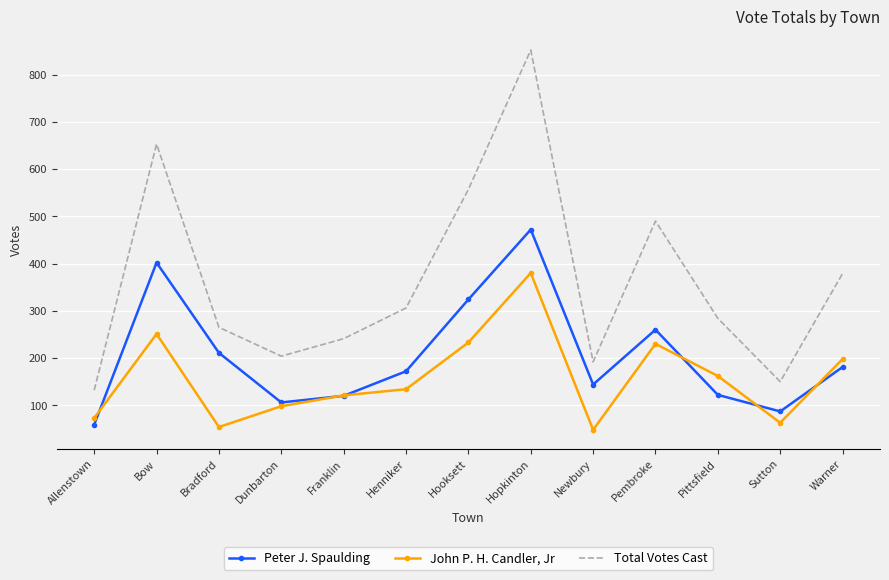

The value of Peter J. Spaulding at Pembroke is 79. True or false?

False